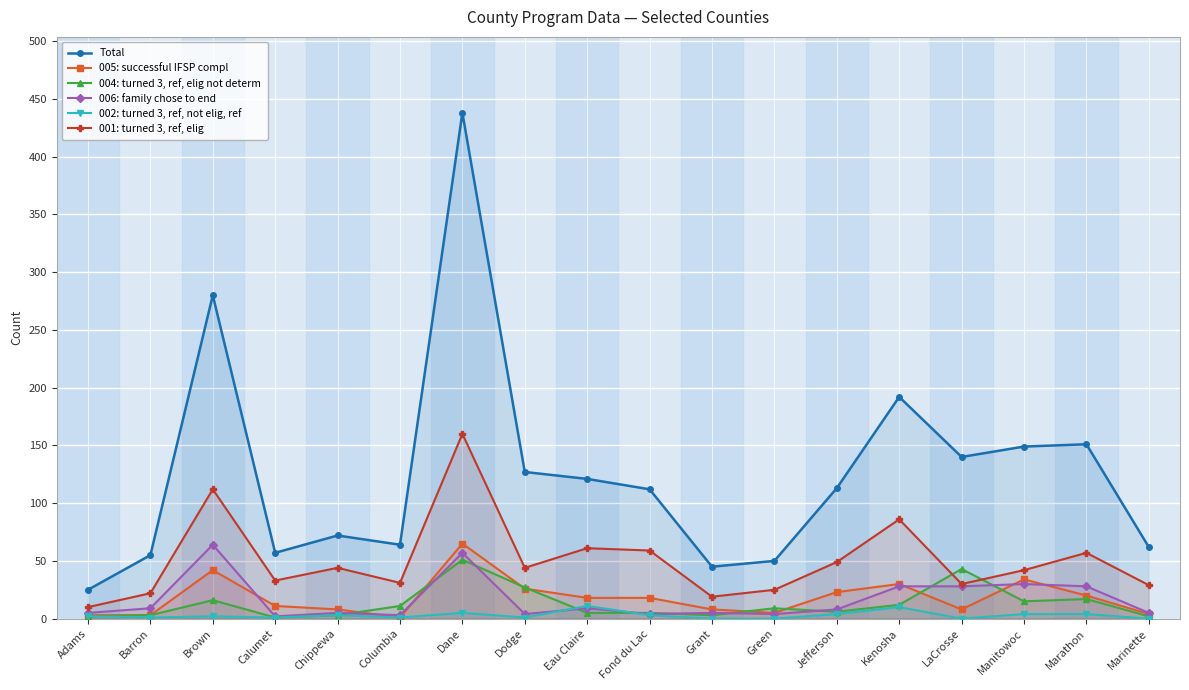

Read the Total value at Brown, to the nearest 10.

280